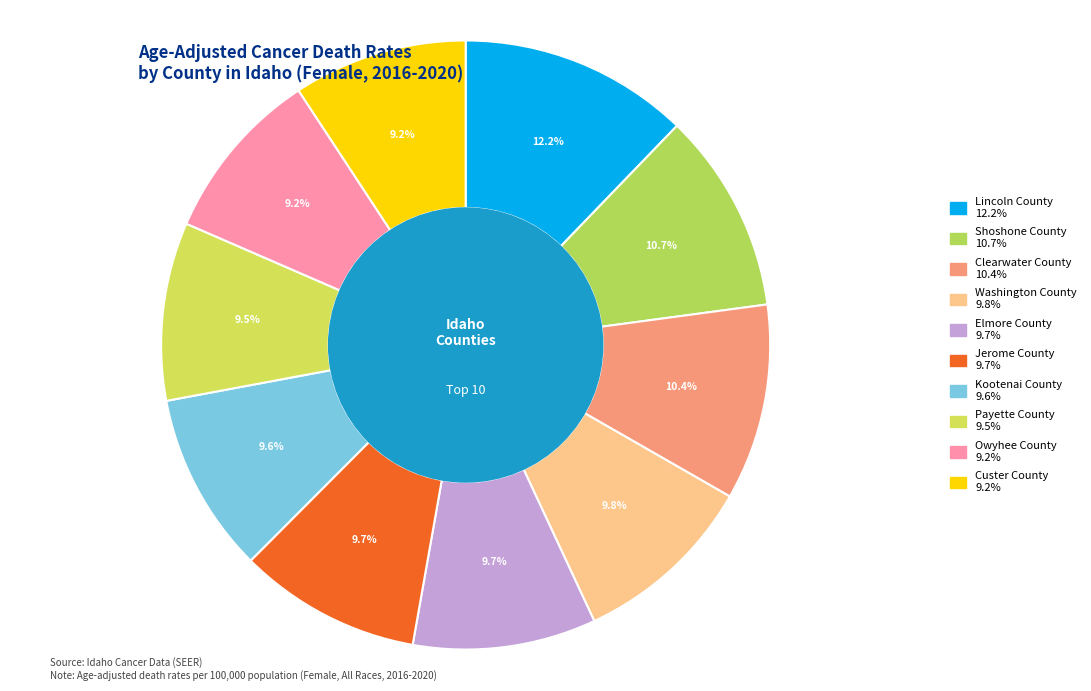

Is there a majority slice in this chart?

No